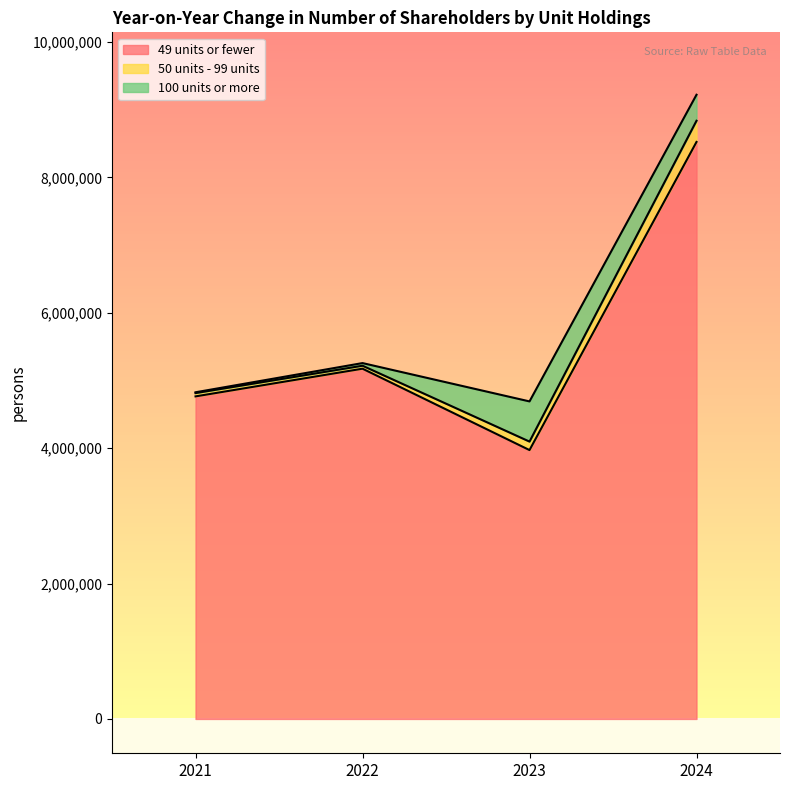

How many values in the 49 units or fewer series are below 5174370?

2